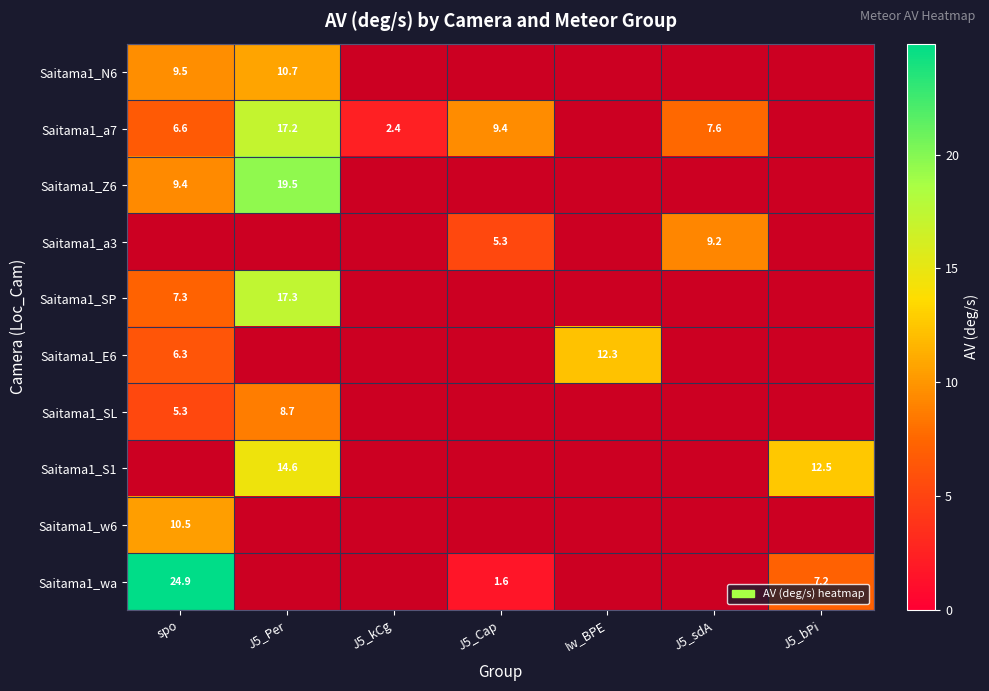

Is the value of Saitama1_Z6 at J5_Per greater than the value of Saitama1_a7 at J5_Cap?

Yes